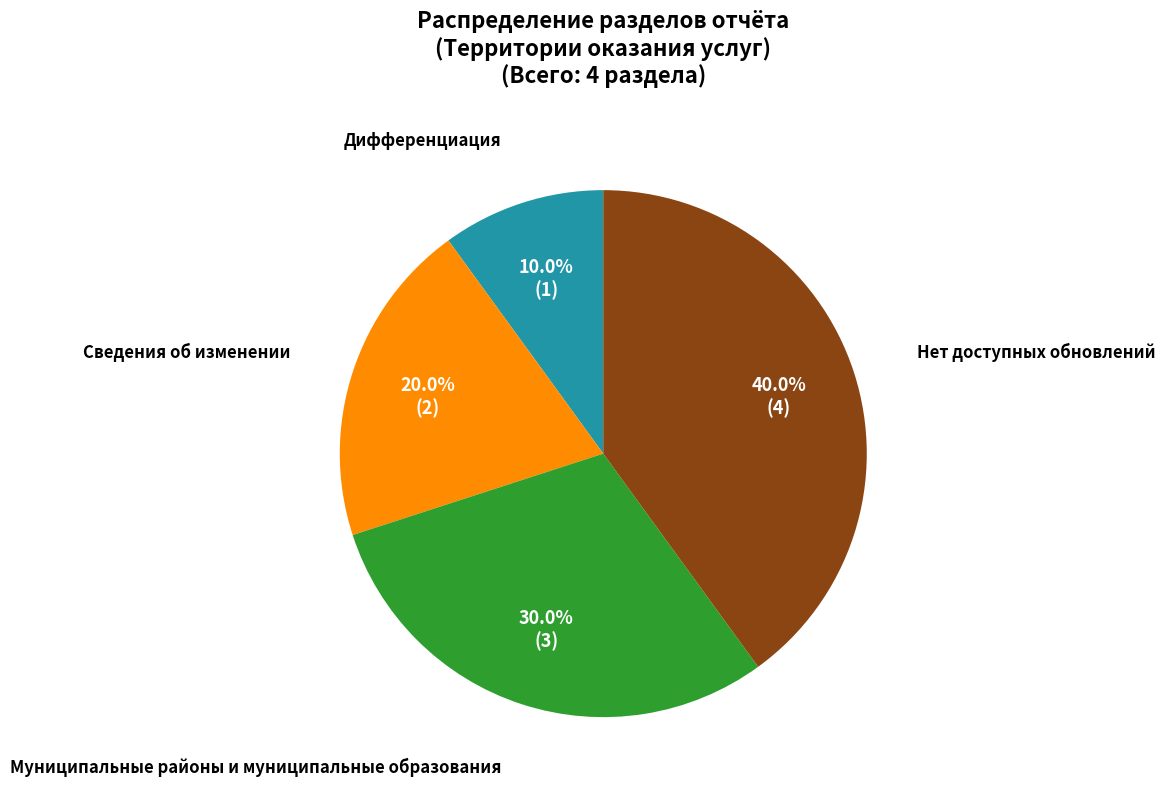

Is there any slice that represents more than half of the pie?

No